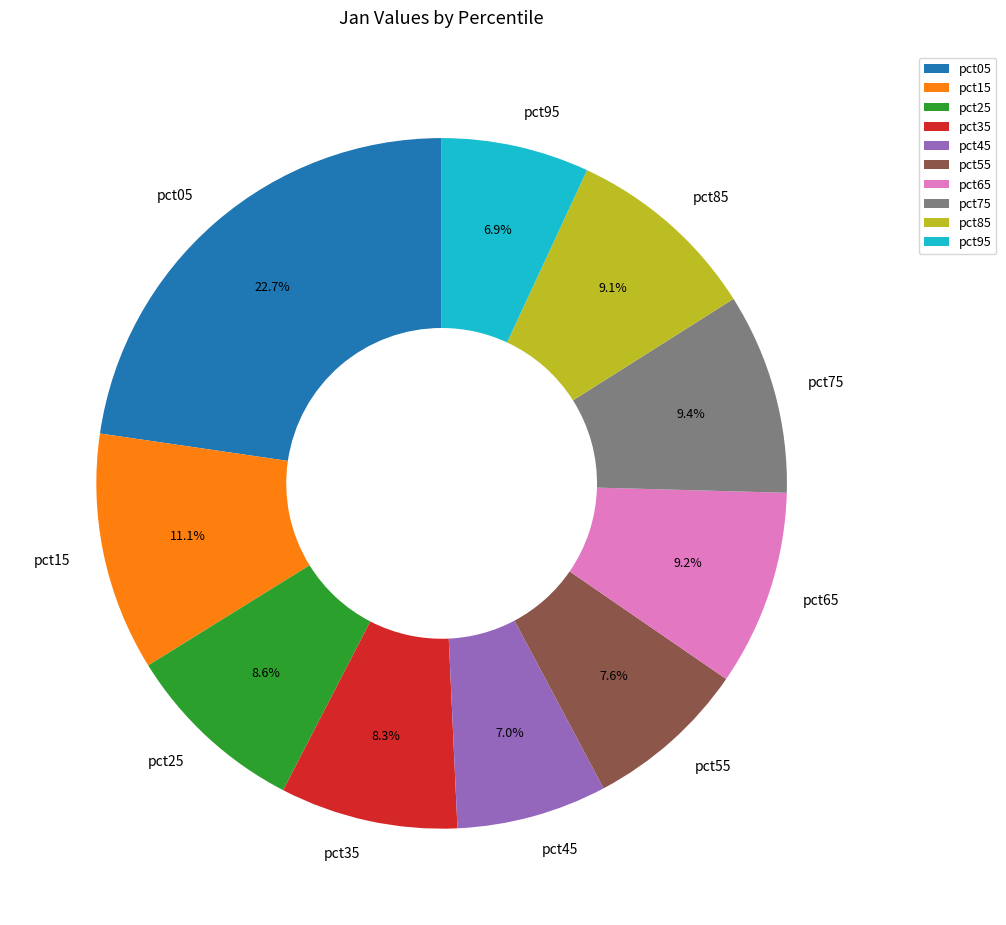

The pct15 slice represents 11% of the pie. True or false?

True